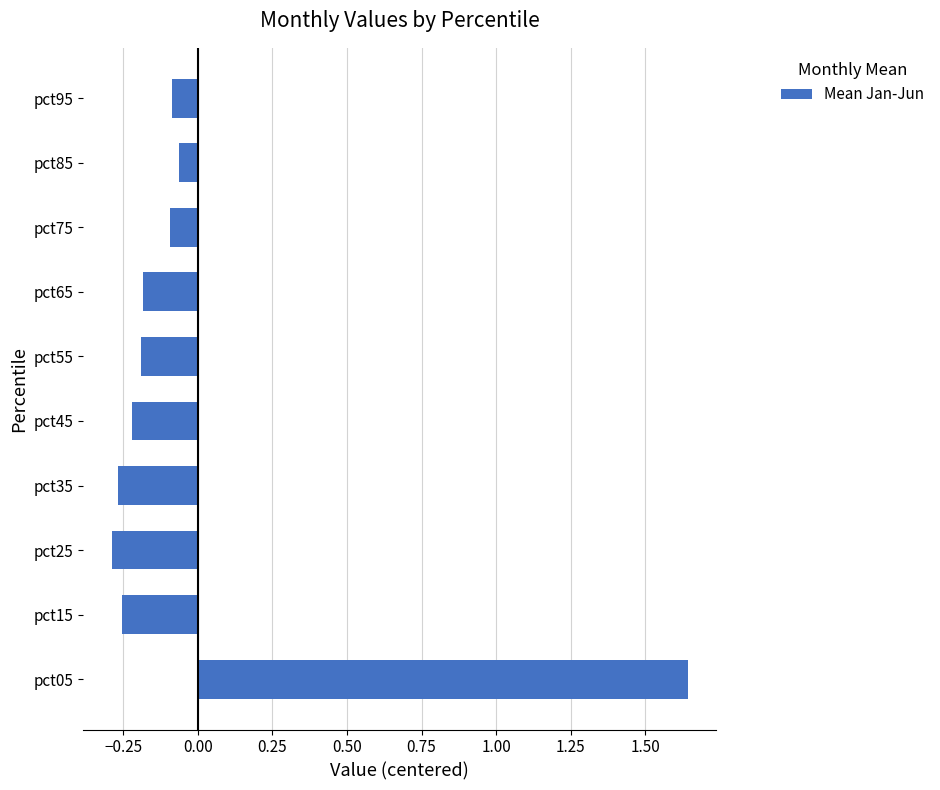

True or false: the data shows 2.2 at pct05.

False